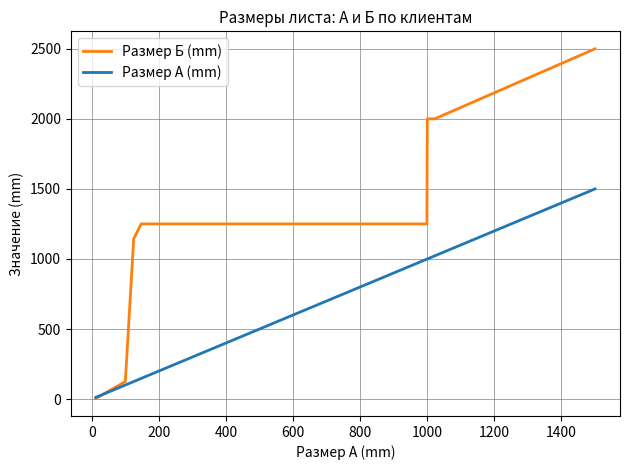

What is the greatest value displayed?

2500